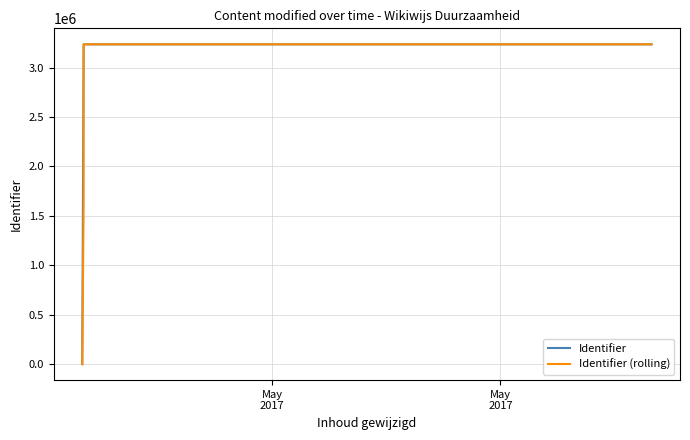

List the series in order of their overall mean, highest first.

Identifier, Identifier (rolling)